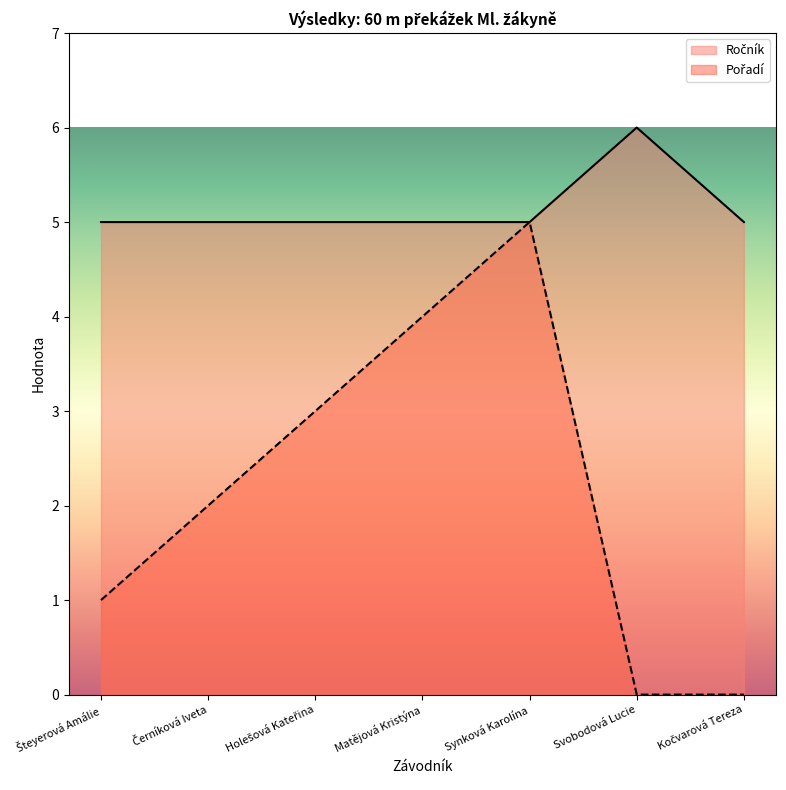

What is the lowest value of the Ročník series?

5